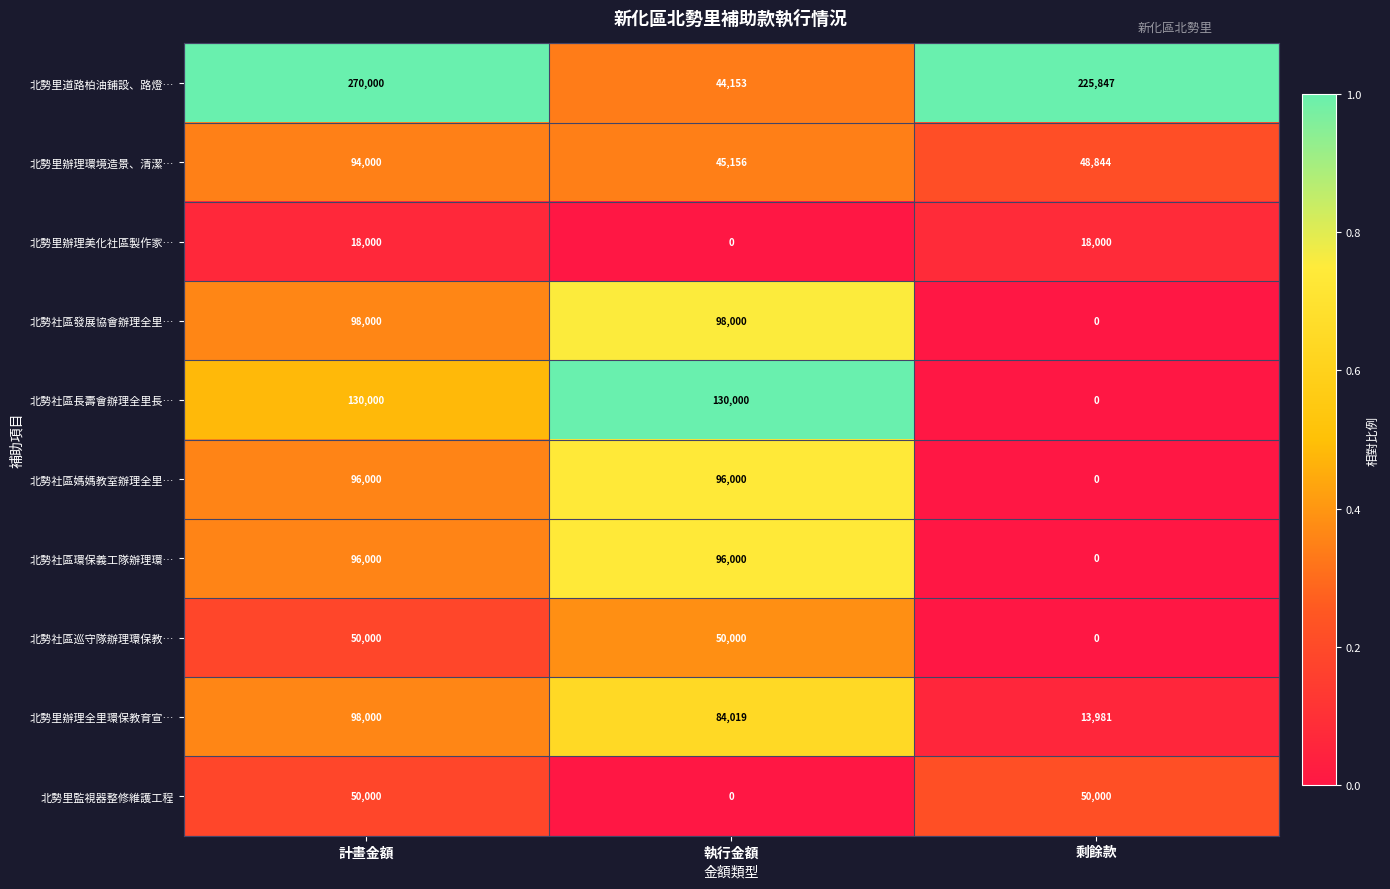

True or false: 北勢社區長壽會辦理全里長… has a value of 130000 at 執行金額.

True